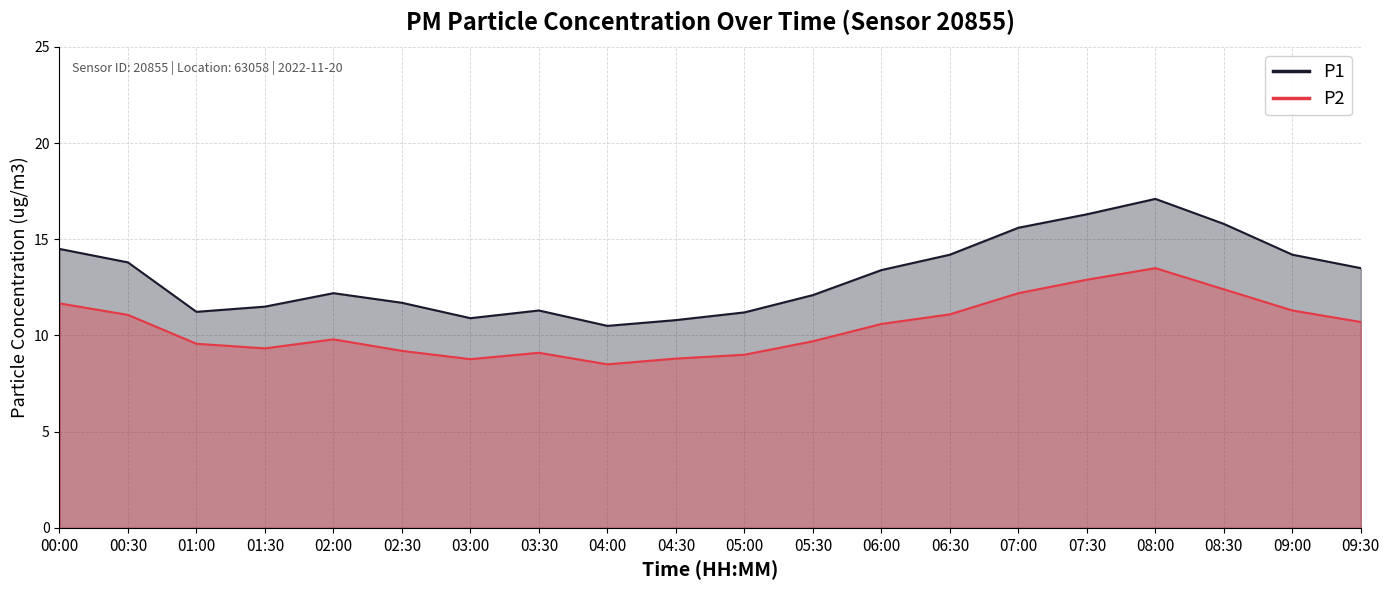

Is it true that P2 equals 5.9 at 00:30?

False